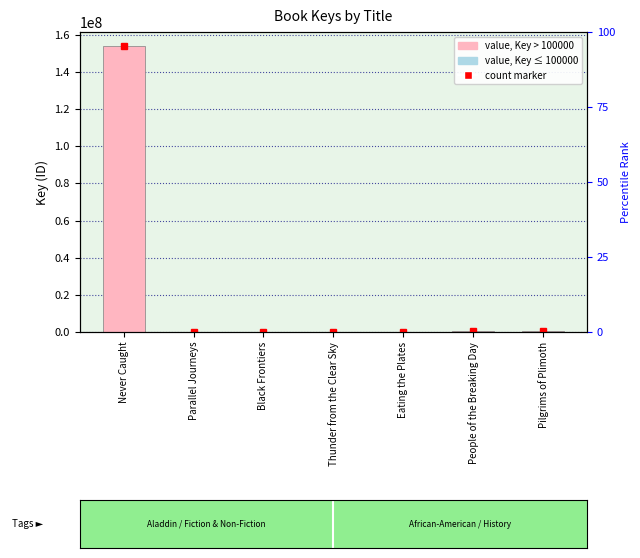

List the labels in order of value, smallest first.

Eating the Plates, Parallel Journeys, Thunder from the Clear Sky, Black Frontiers, Pilgrims of Plimoth, People of the Breaking Day, Never Caught